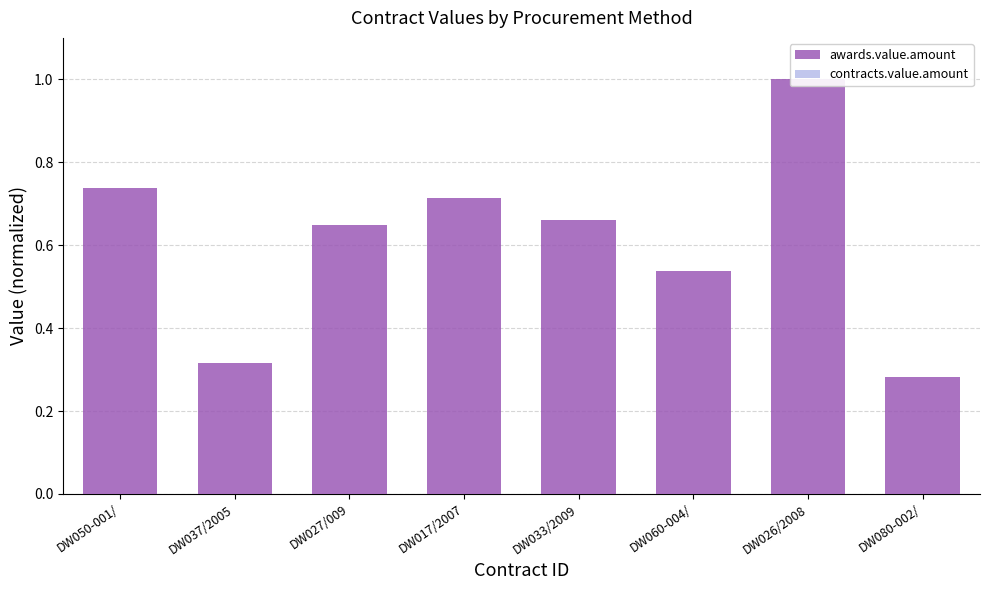

How many awards.value.amount values are between 0 and 1?

8